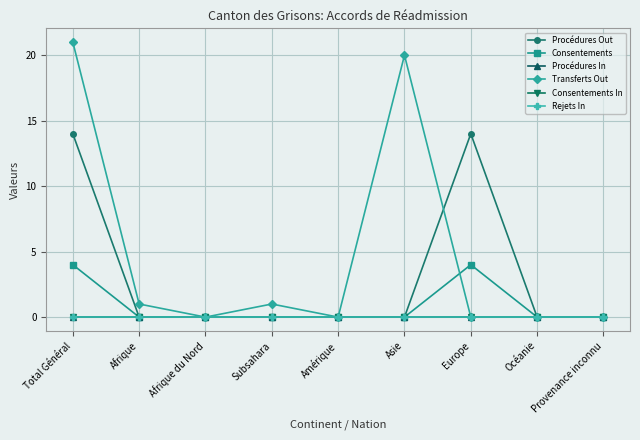

Is this an area chart (filled region under the line)?

No